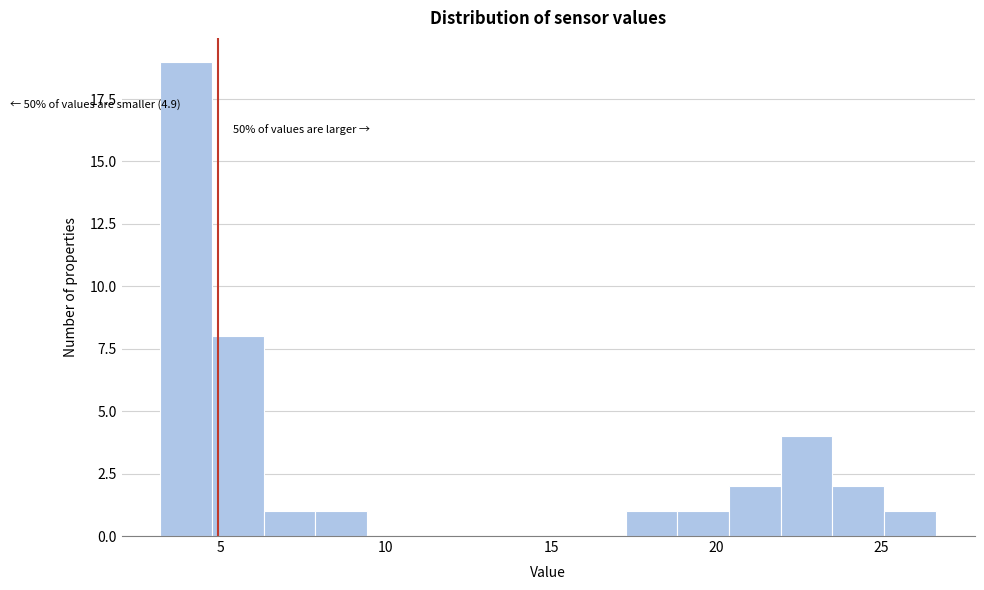

Read against the x-axis, roughly where is the centre of the tallest bar?

4.0